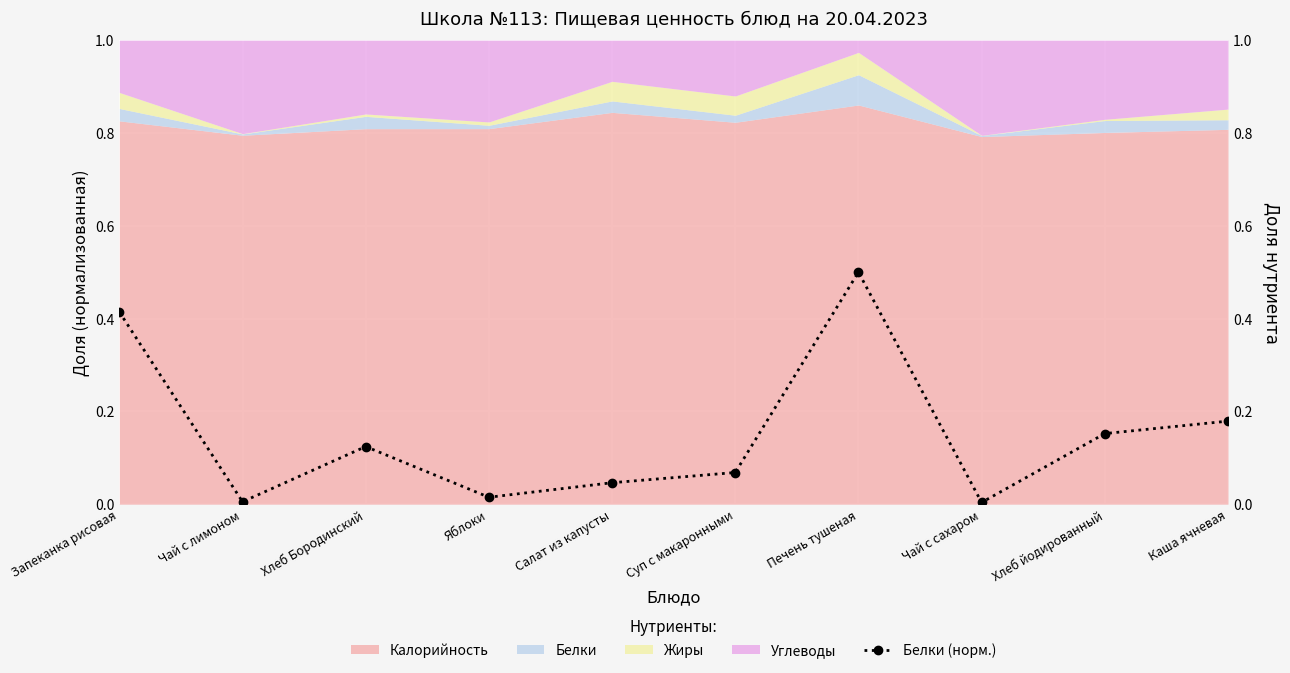

Is it true that the value at Печень тушеная is 0.1?

False